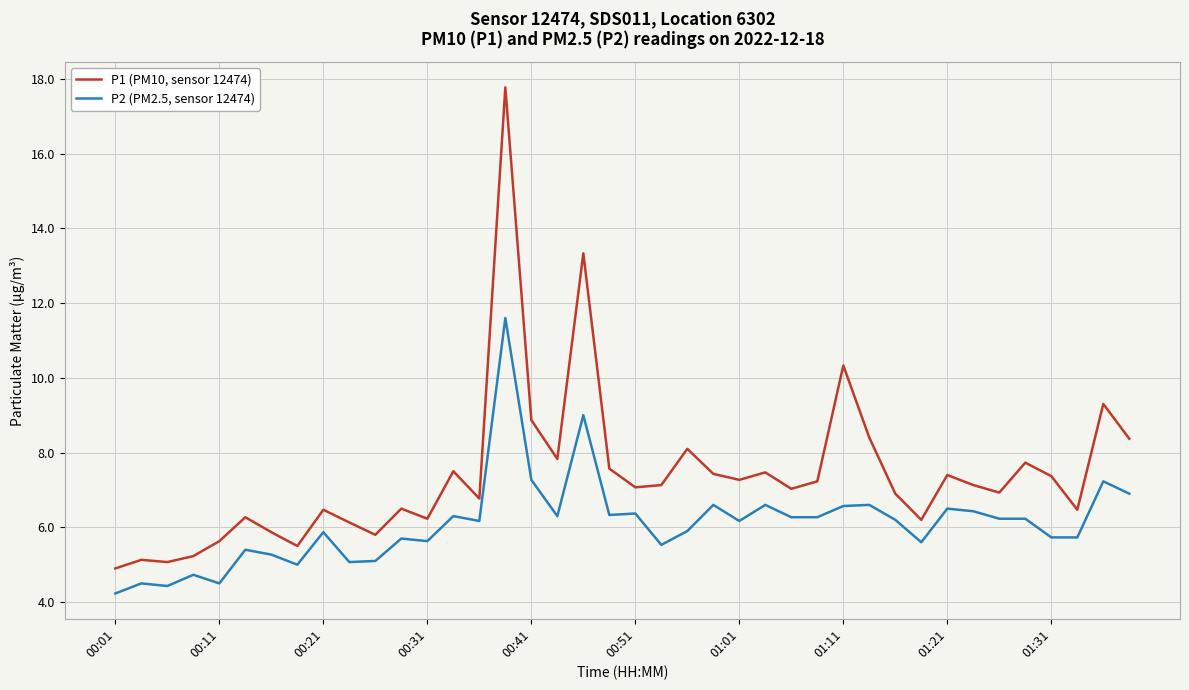

Which series has the widest spread of values?

P1 (PM10, sensor 12474)